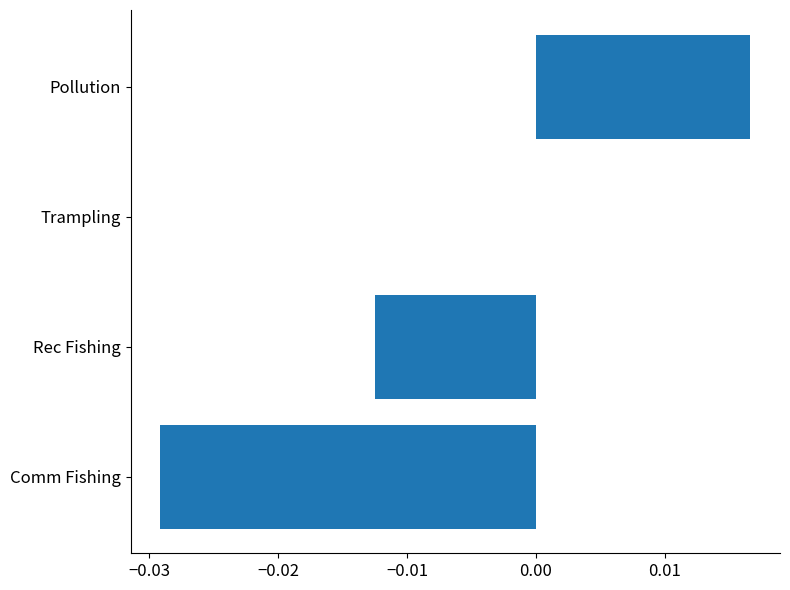

Which category has the highest value across all series?

Pollution